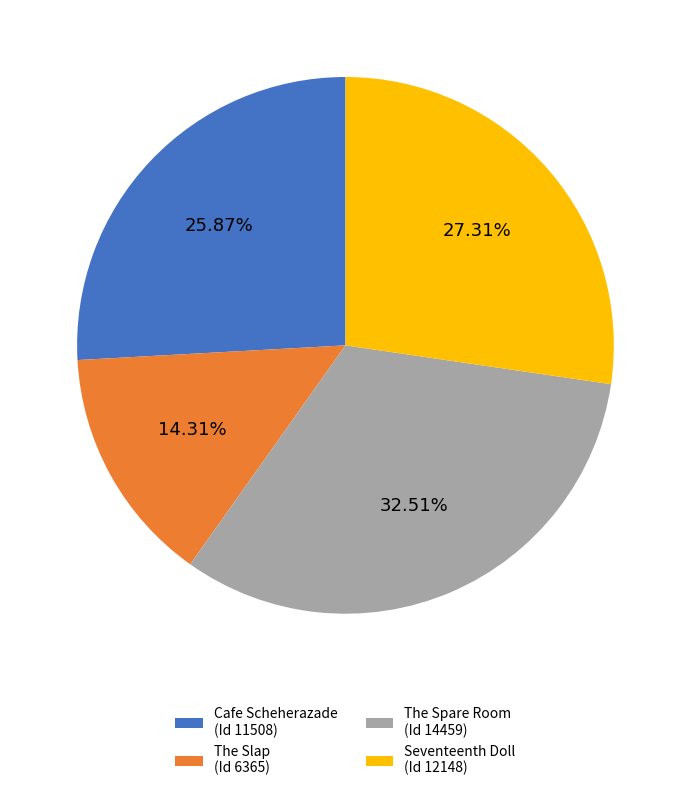

Is there a majority slice in this chart?

No